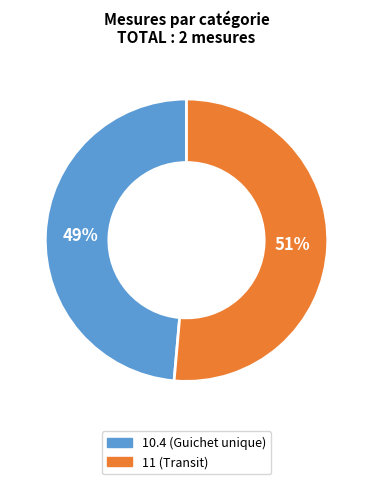

How many slices are in this pie chart?

2